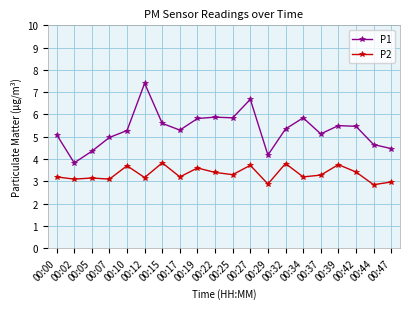

Is the value of P1 at 00:05 greater than the value of P2 at 00:29?

Yes